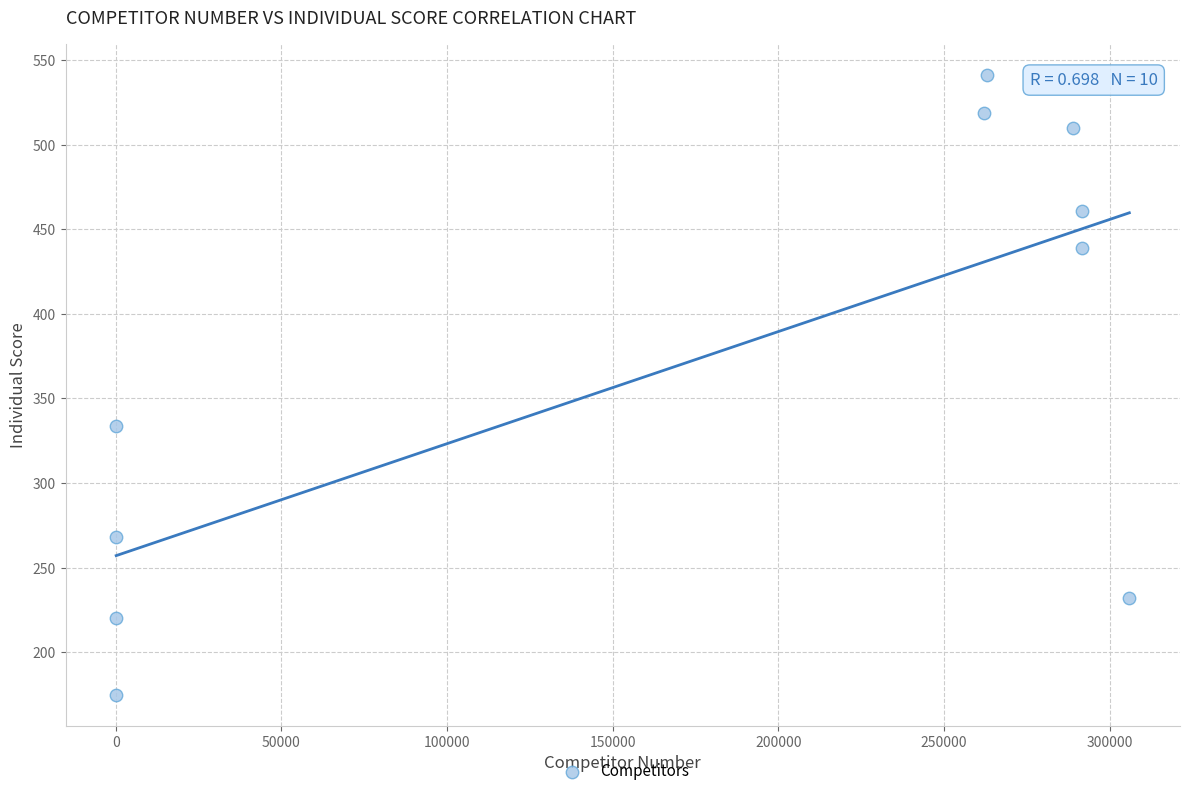

What Y value in the scatter plot is closest to 358?

334